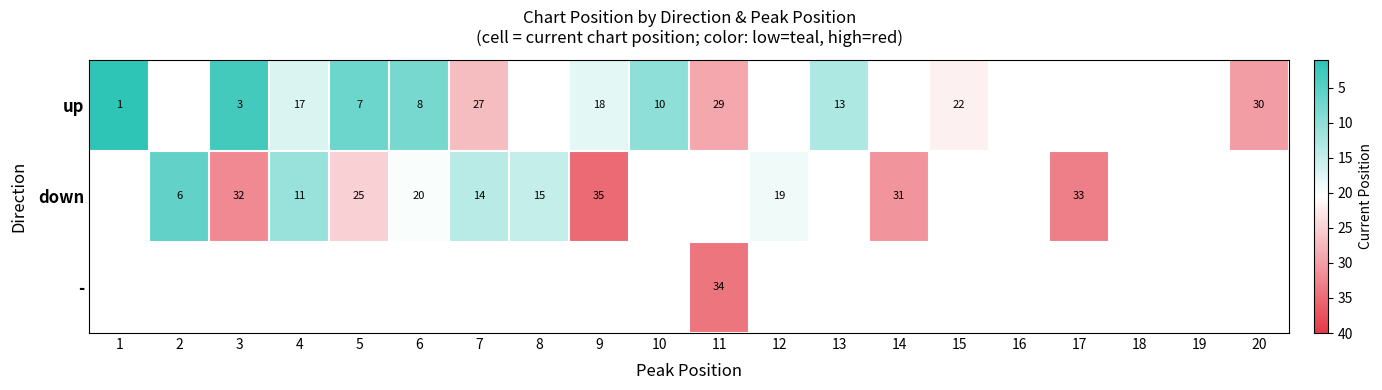

True or false: down has a value of 11 at 4.

True